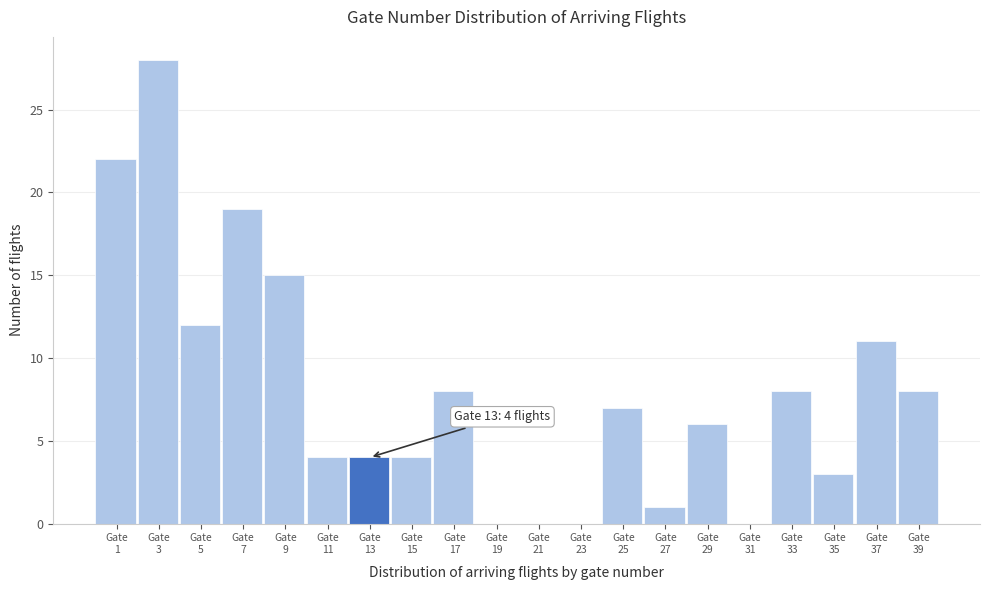

What is the sum of all values?

160